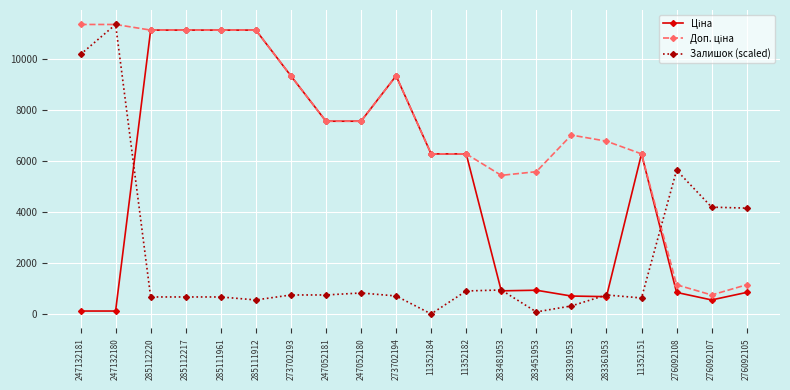

What position from the left is 11352151?

17